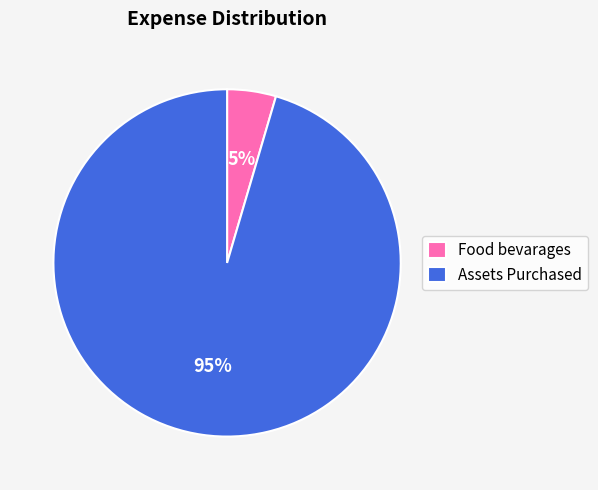

The Assets Purchased slice represents 95% of the pie. True or false?

True